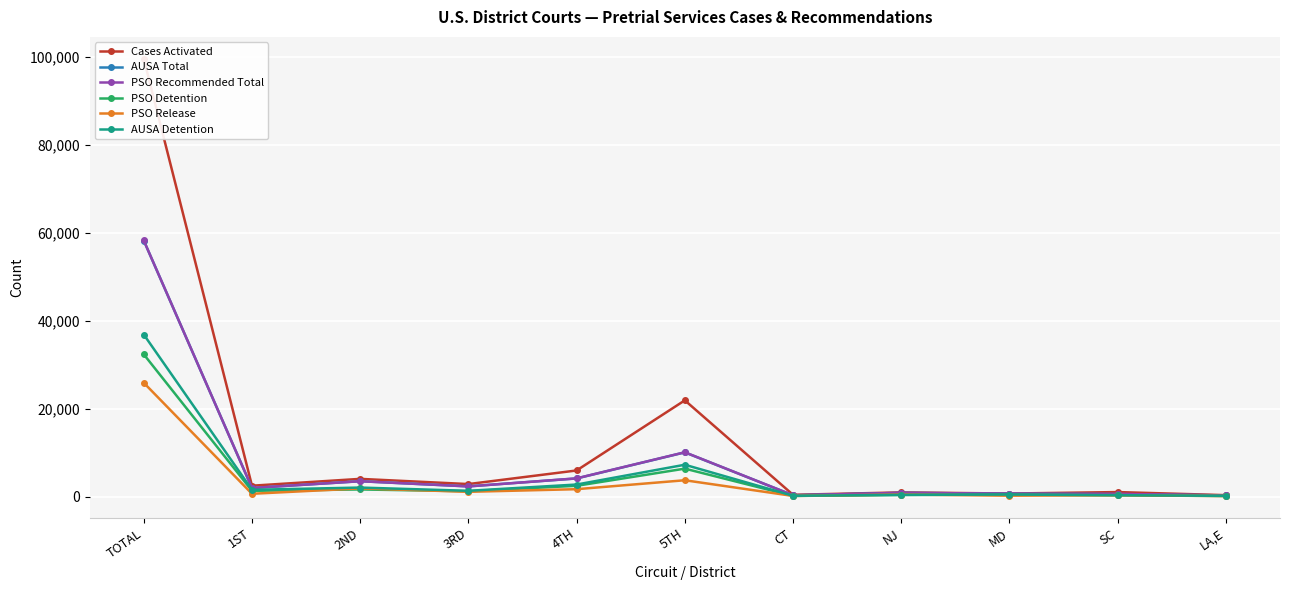

What is the maximum value for AUSA Total?

58193